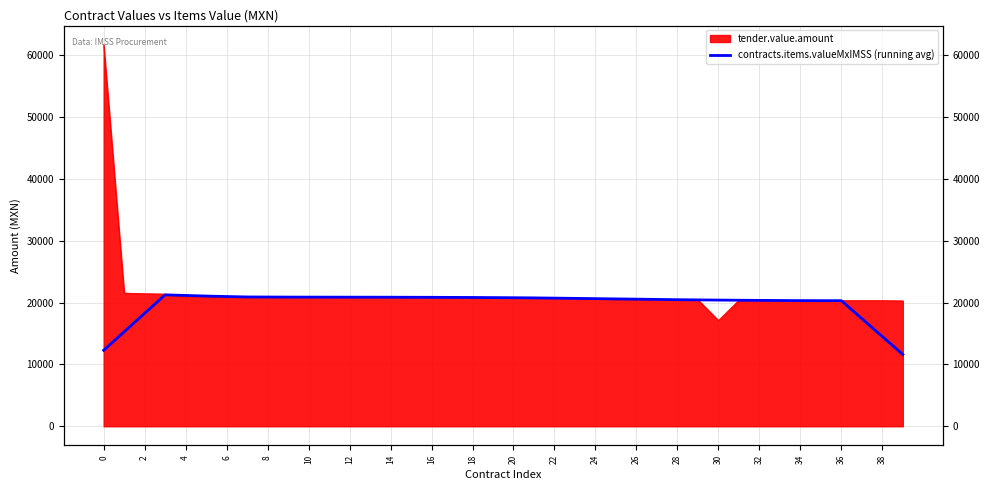

What is the sum of all values?

793129.7